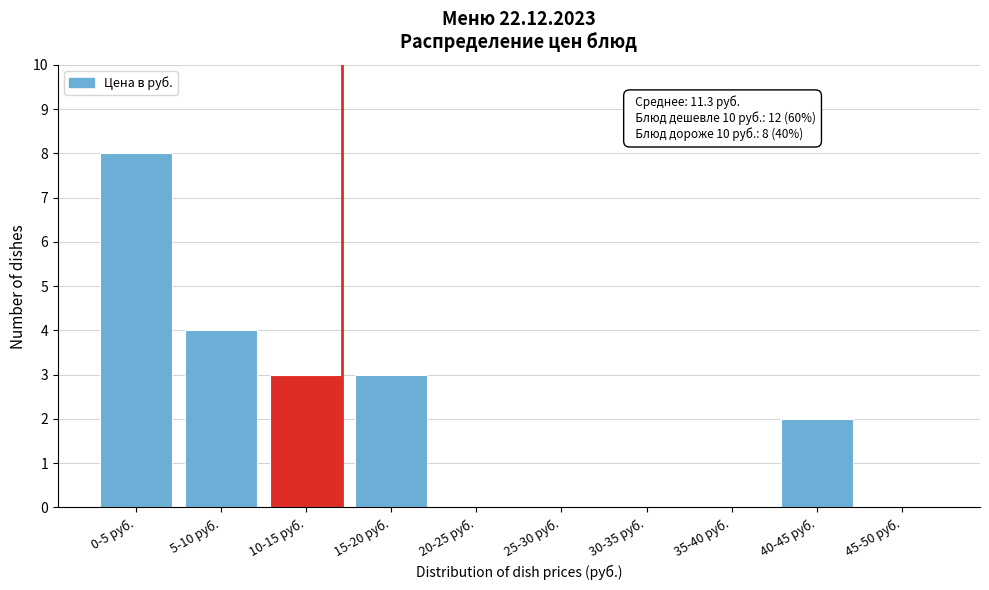

Reading left to right, what are all the values shown in this chart?

0-5 руб.=8	5-10 руб.=4	10-15 руб.=3	15-20 руб.=3	20-25 руб.=0	25-30 руб.=0	30-35 руб.=0	35-40 руб.=0	40-45 руб.=2	45-50 руб.=0